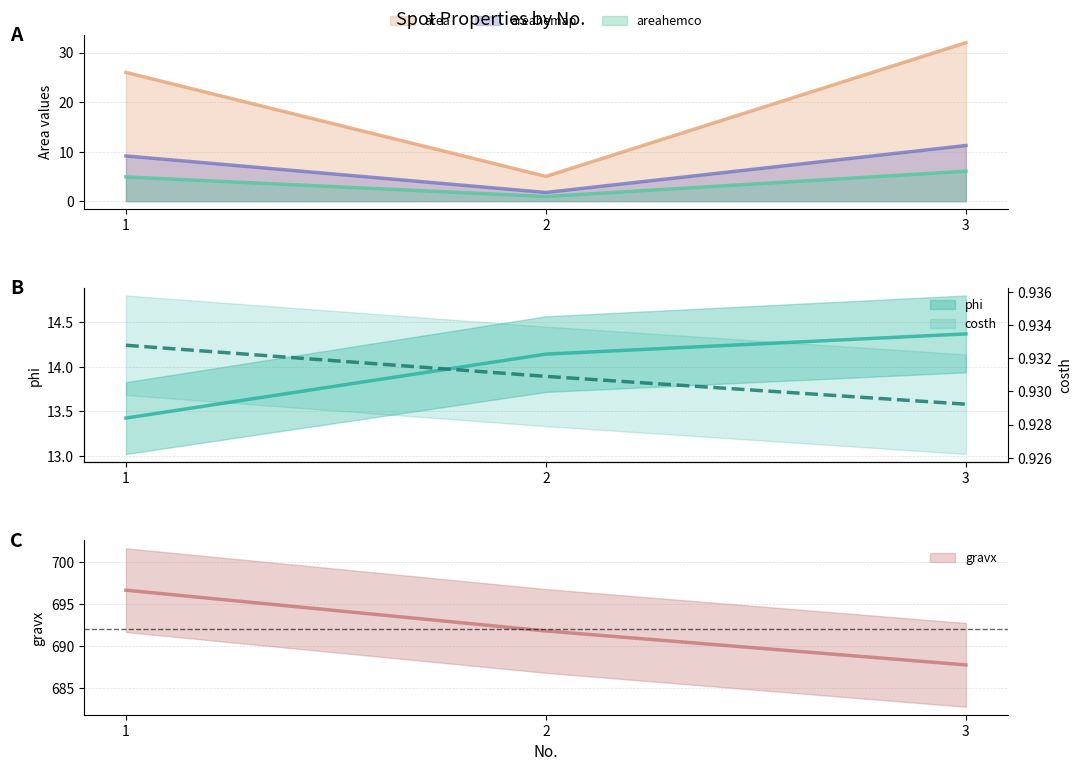

What is the sum of the areahemco values at 3 and 1?

10.9